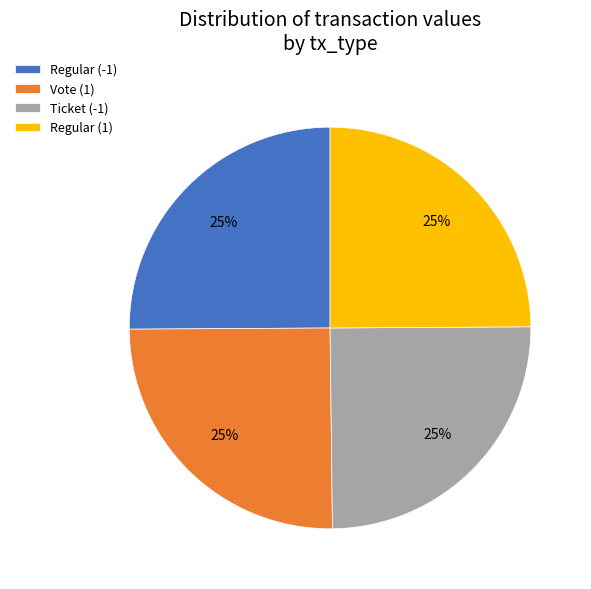

To the nearest percent, what is the combined percentage of Ticket (-1) and Vote (1)?

50%